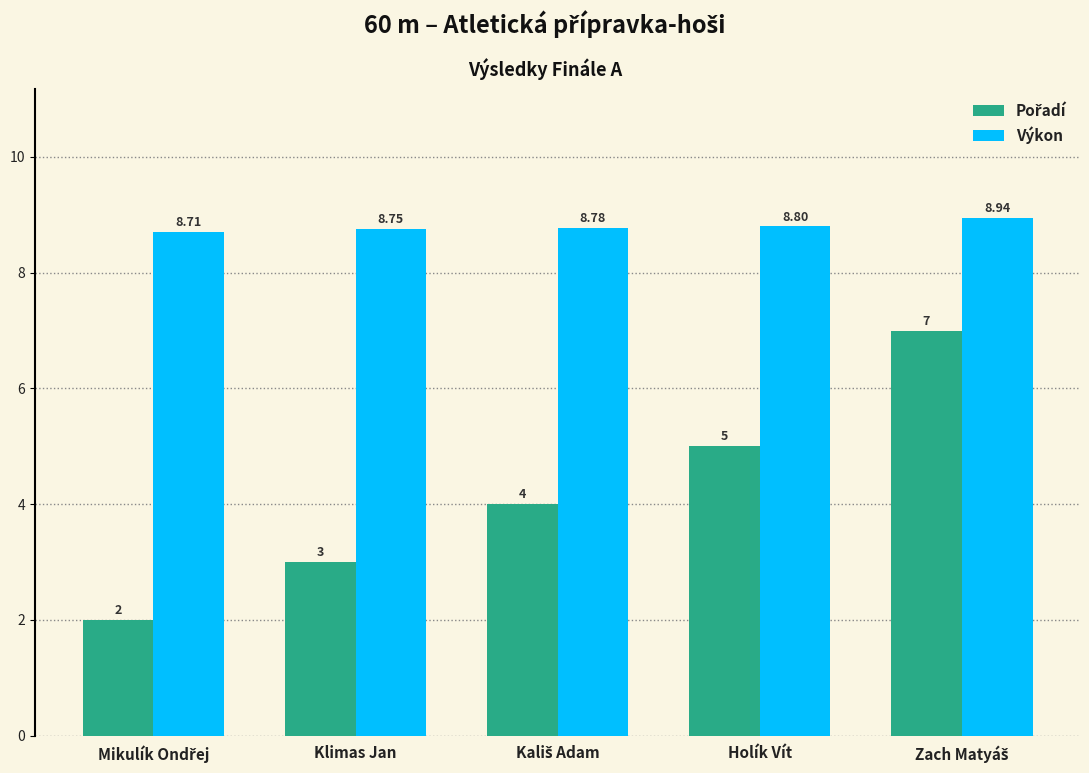

At how many categories does at least one series exceed 4?

5